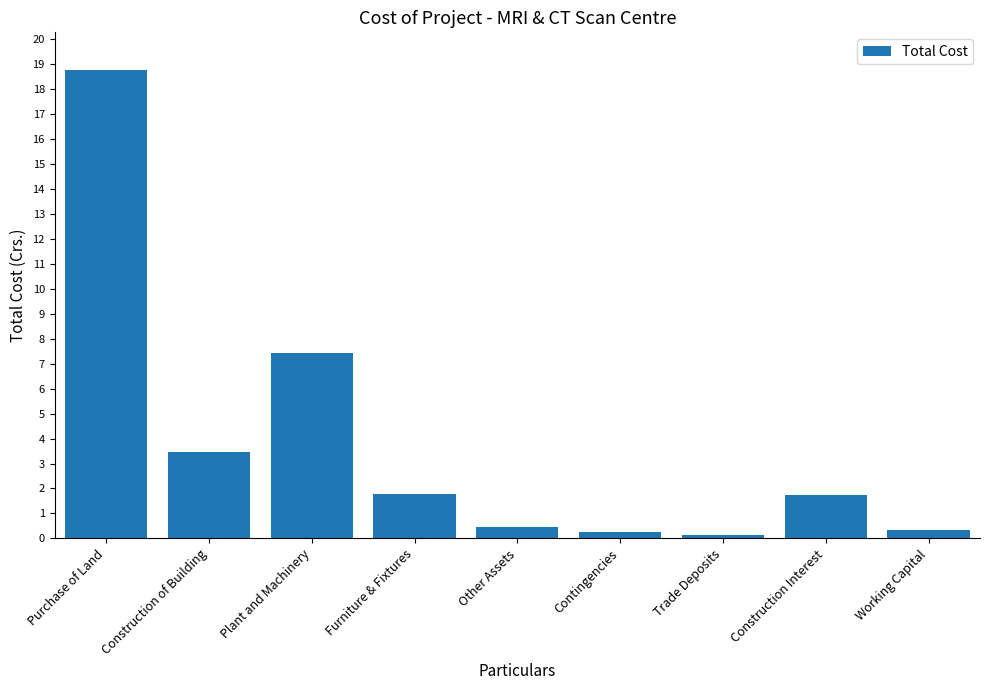

What is the sum of all values?

34.3